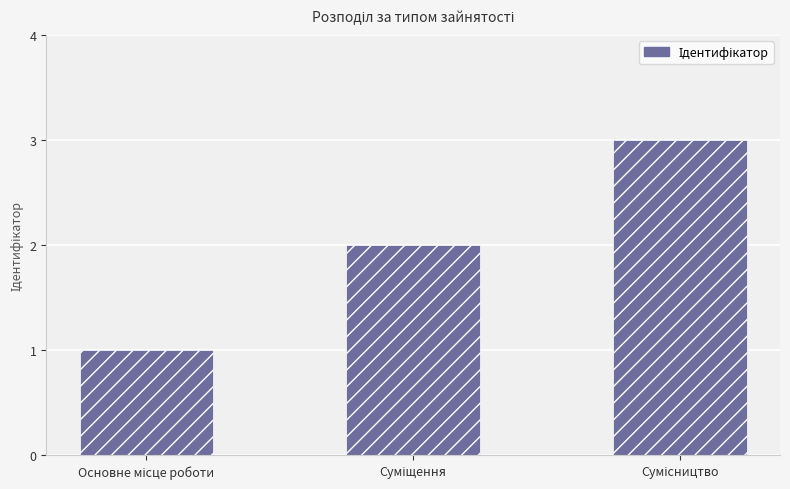

What is the maximum value shown in the chart?

3